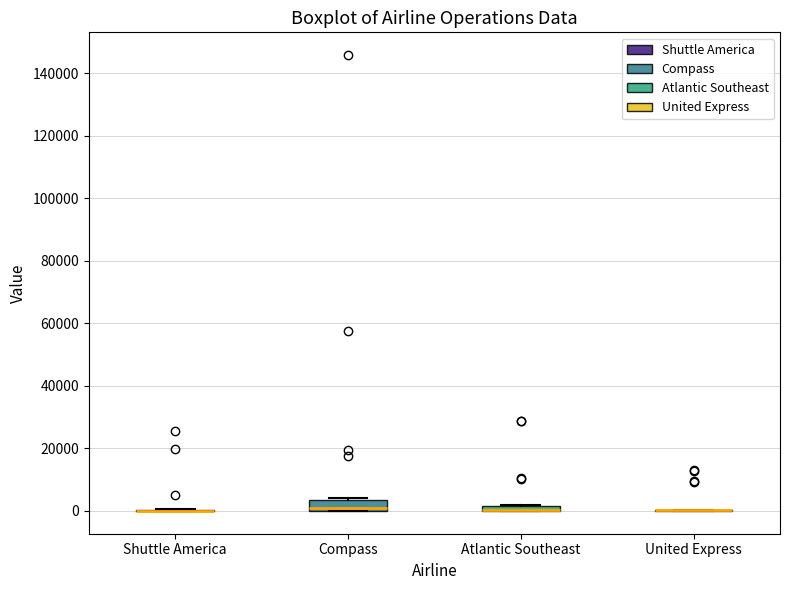

Where is the lower edge of the box for Compass on the y-axis? The values are not printed on the chart, so give them approximately, as read against the axis.

0